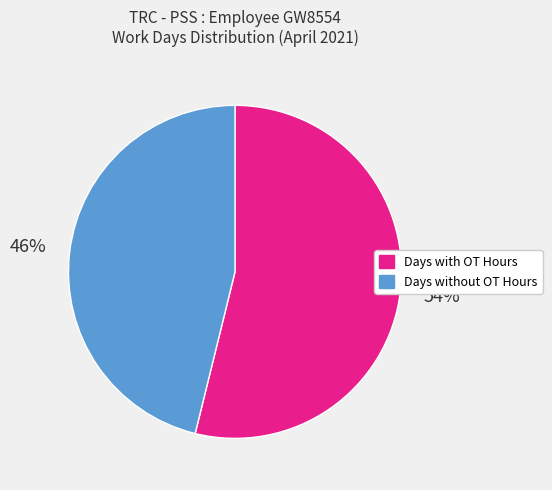

To the nearest percent, what portion does Days with OT Hours represent?

54%